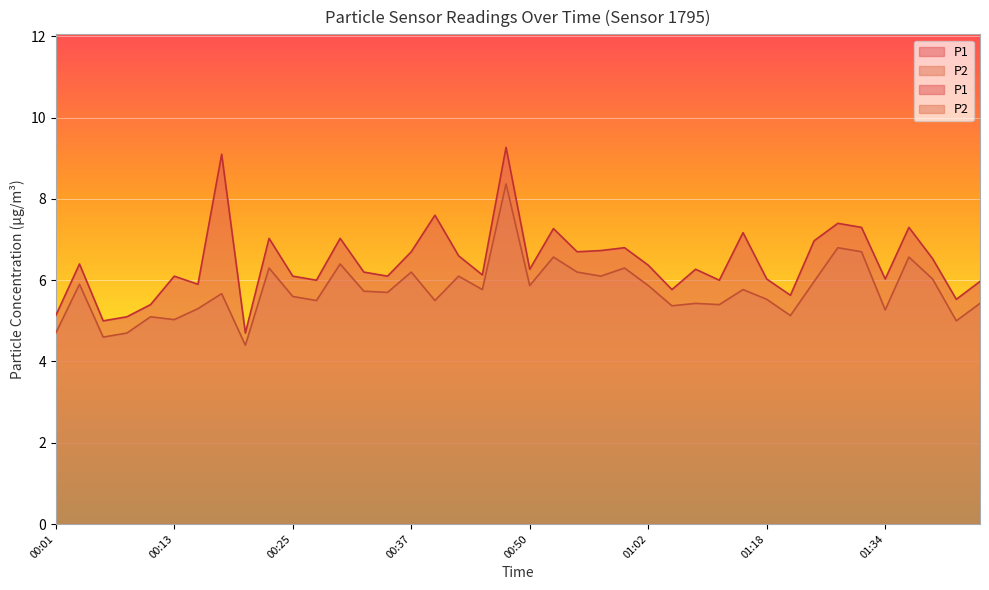

What is the value of the P2 point at the 37th from the left?

6.6